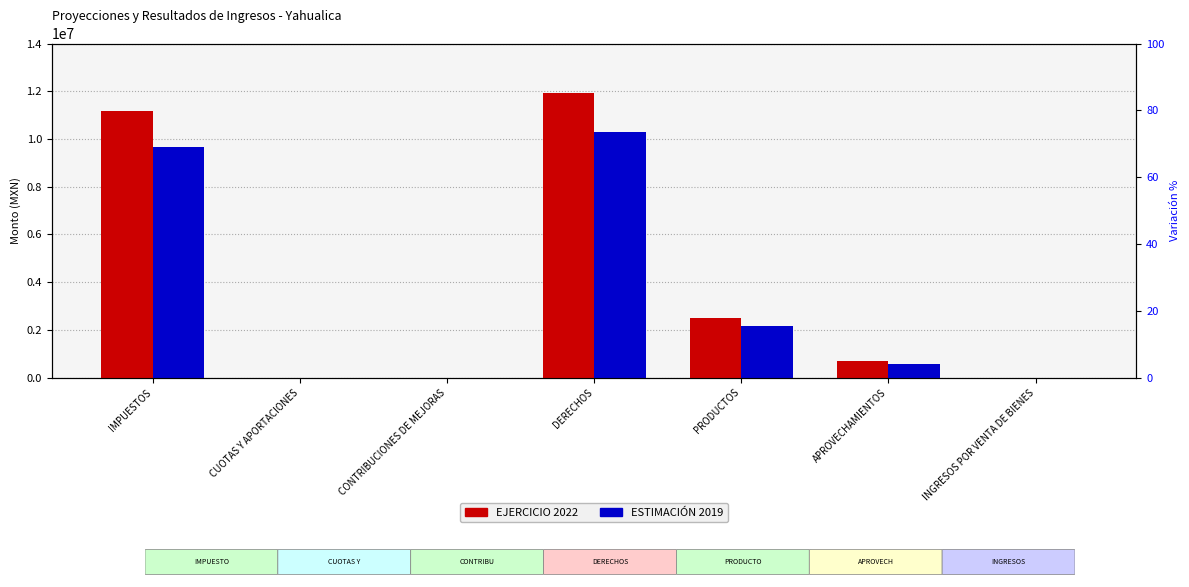

Rank the series at CONTRIBUCIONES DE MEJORAS from lowest to highest value.

EJERCICIO 2022, ESTIMACIÓN 2019